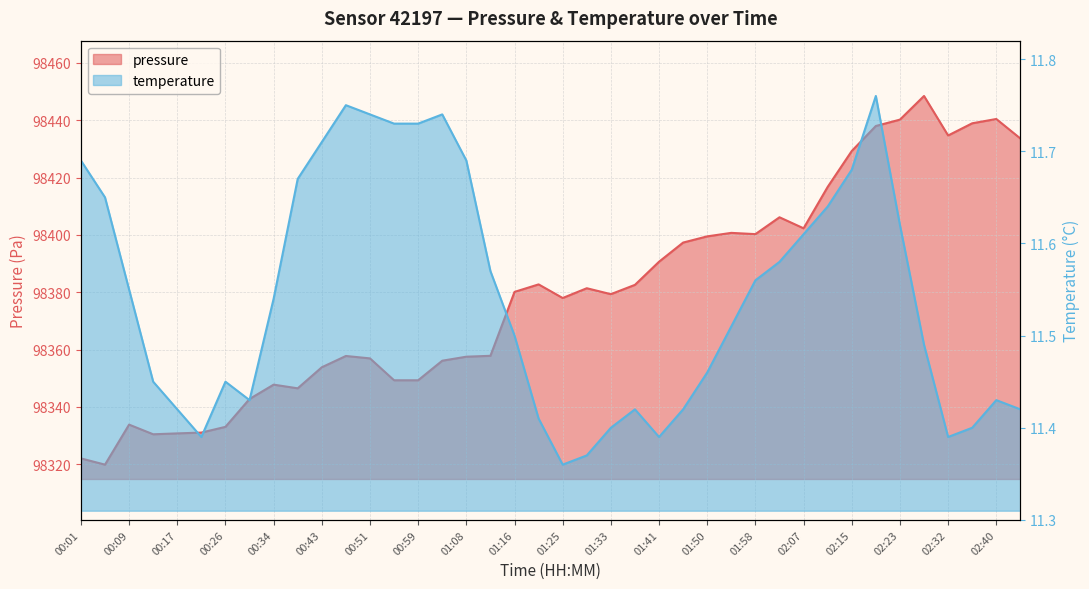

What position from the right is 00:47?

29